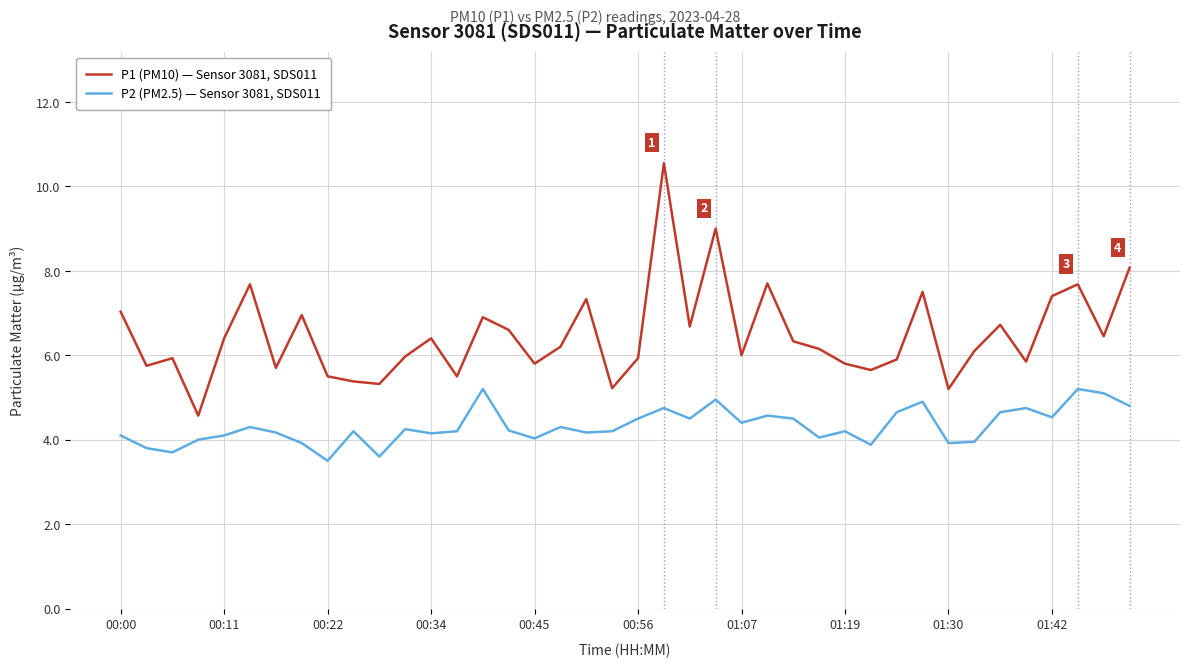

List the series in order of their peak value, lowest first.

P2 (PM2.5) — Sensor 3081, SDS011, P1 (PM10) — Sensor 3081, SDS011